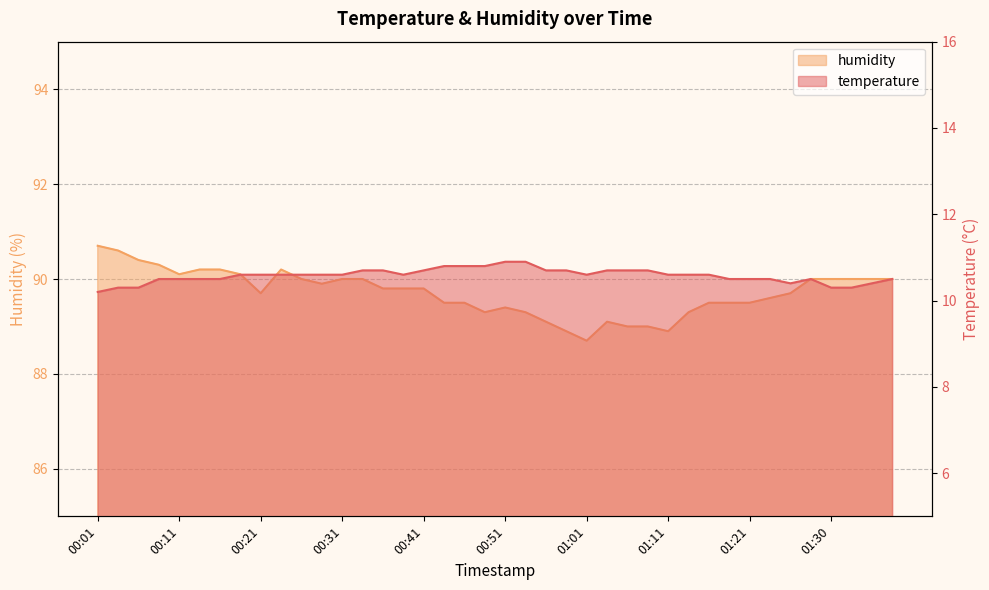

How many values in the humidity series are below 89?

3